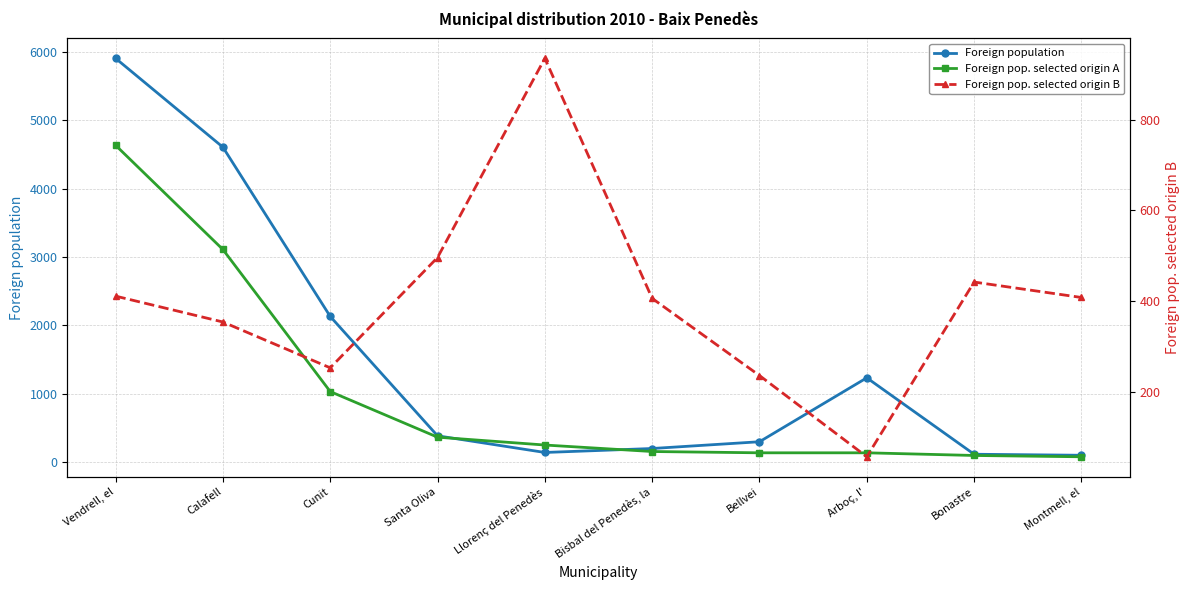

How many lines are shown in the chart?

3